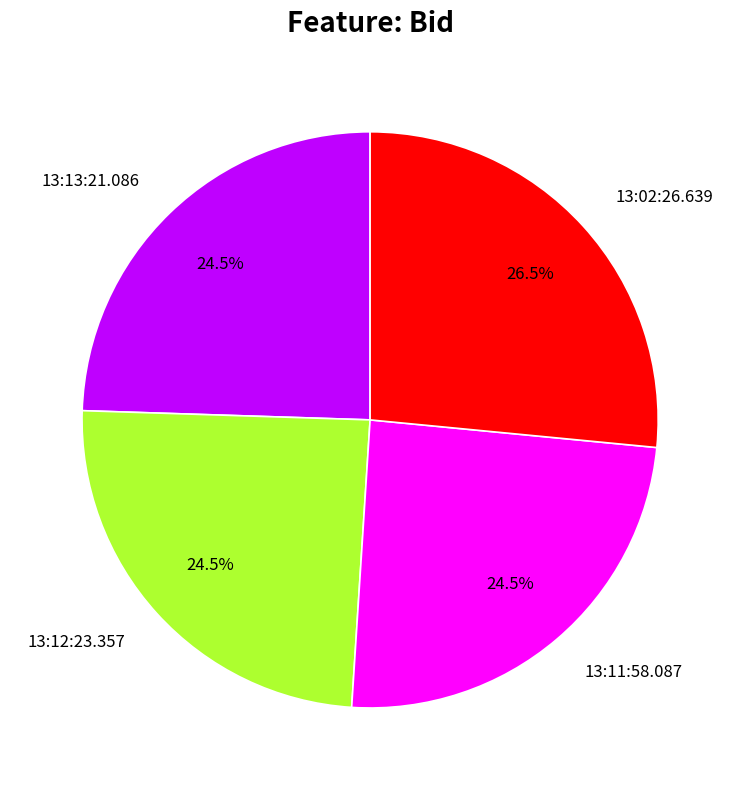

Is it true that 13:11:58.087 is 18% of the pie?

False